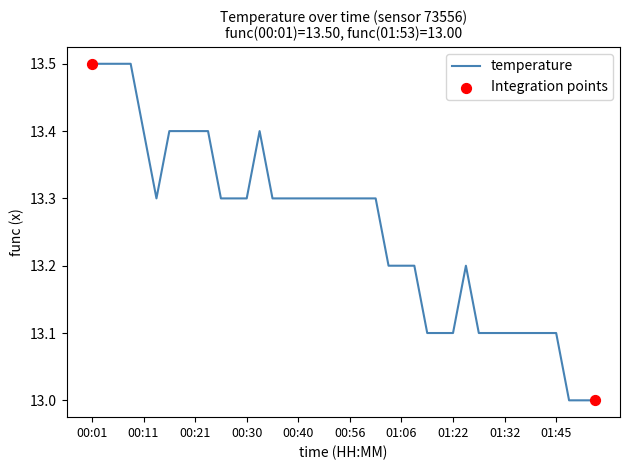

What is the greatest value displayed?

13.5